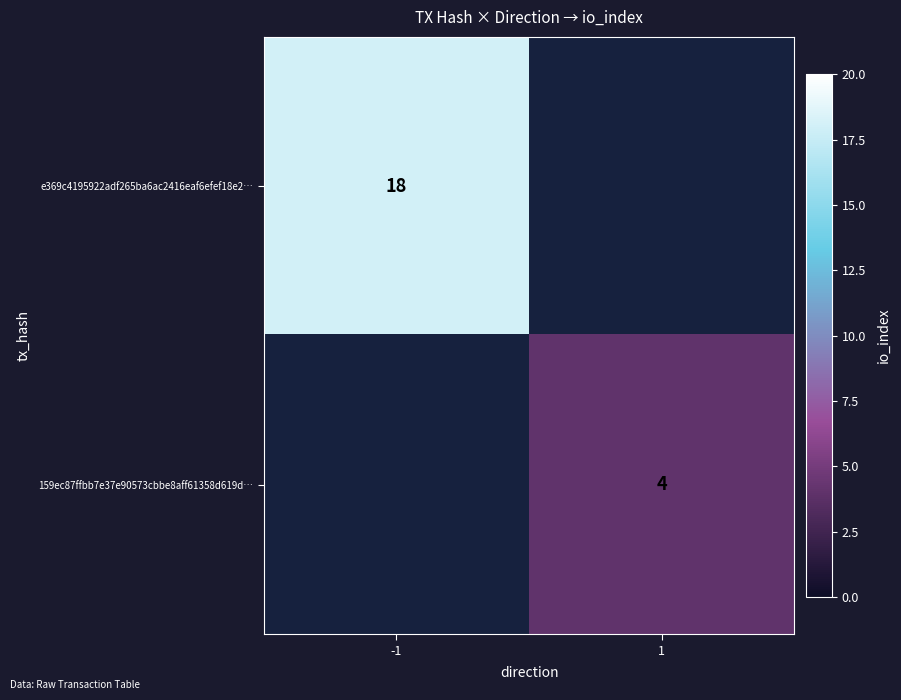

The value of e369c4195922adf265ba6ac2416eaf6efef18e2… at -1 is 18. True or false?

True